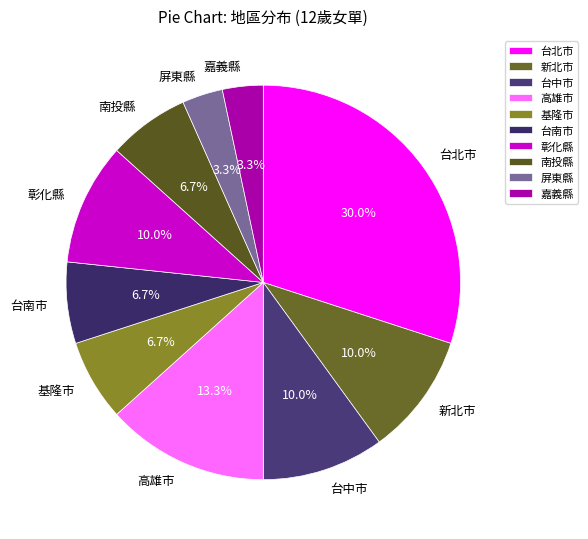

To the nearest percent, what is the difference between the largest and smallest slice percentages?

27%